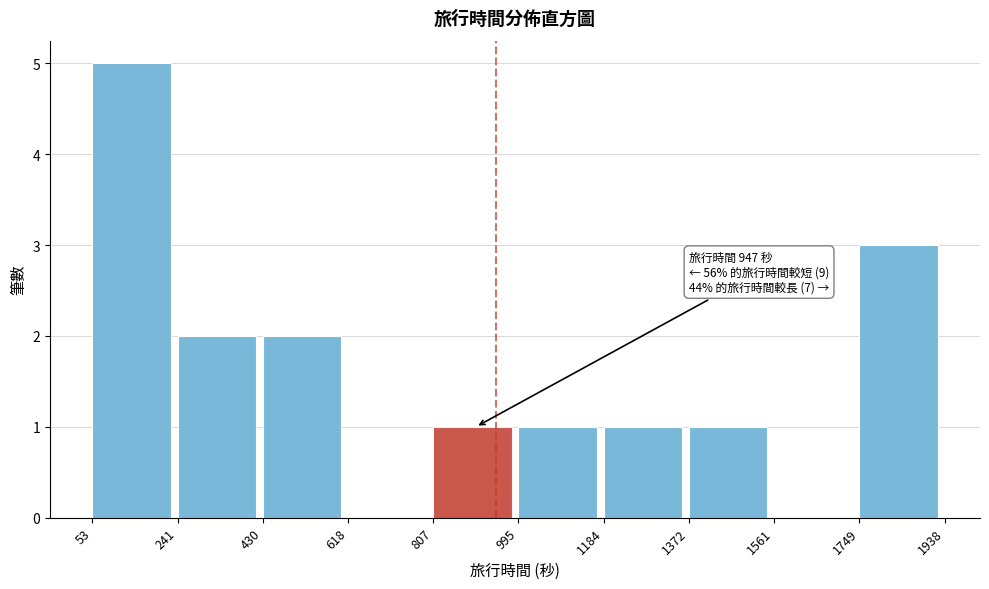

Which range on the x-axis has the tallest bar?

53 to 241